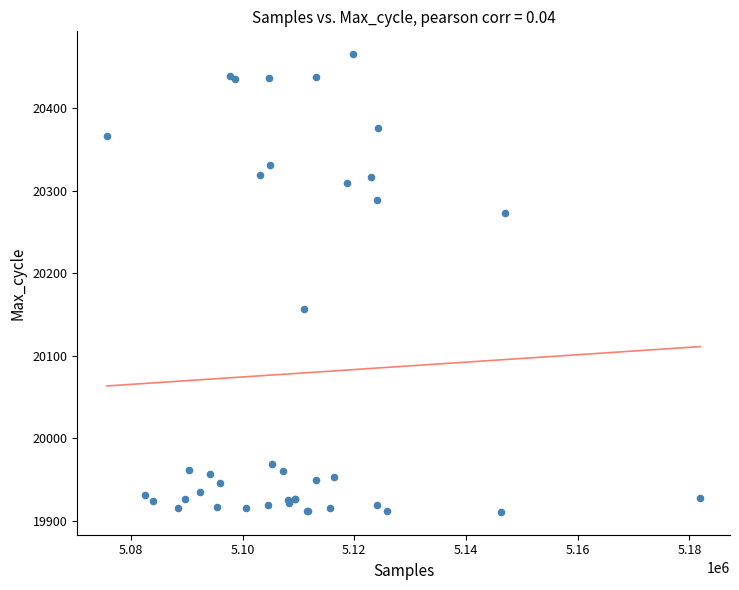

What Y value in the scatter plot is closest to 20188?

20157